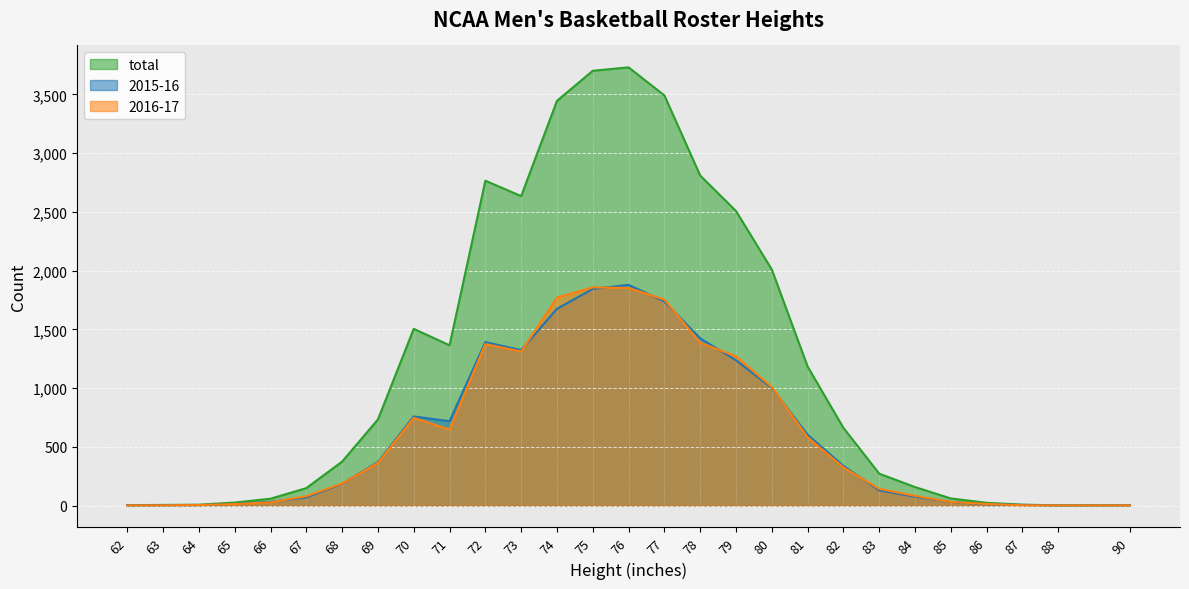

How many lines are shown in the chart?

3